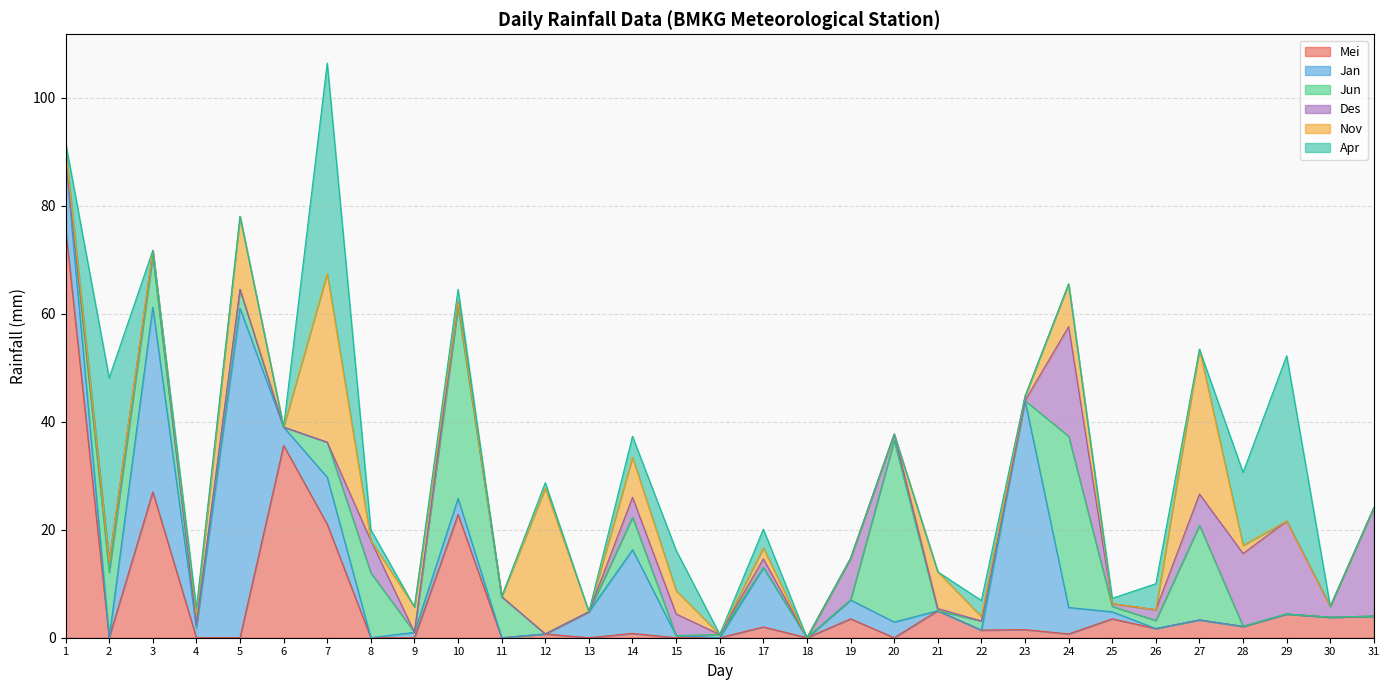

What is the maximum value for Apr?

39.0